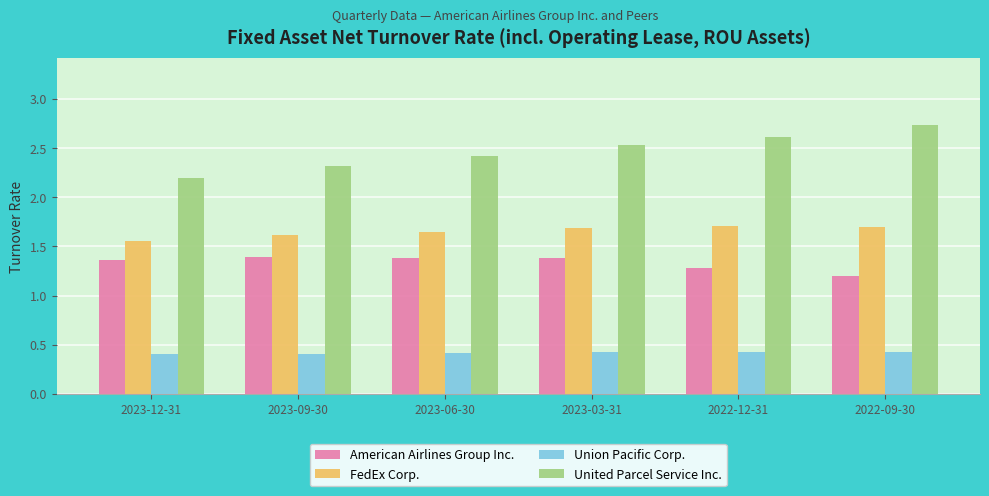

What is the value of the United Parcel Service Inc. bar at the 2nd from the left?

2.3